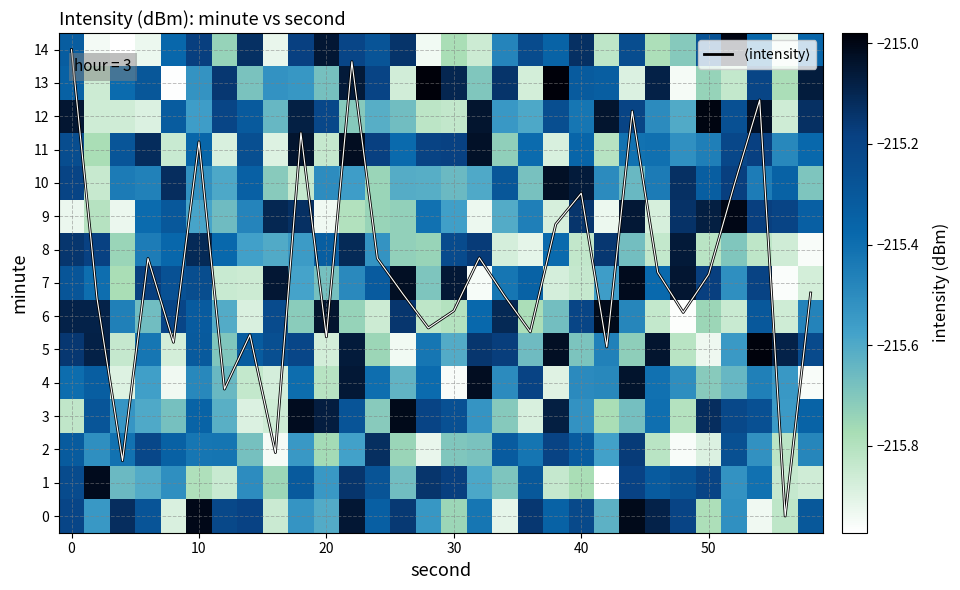

Which series has the largest range (max minus min)?

$\langle$intensity$\rangle$